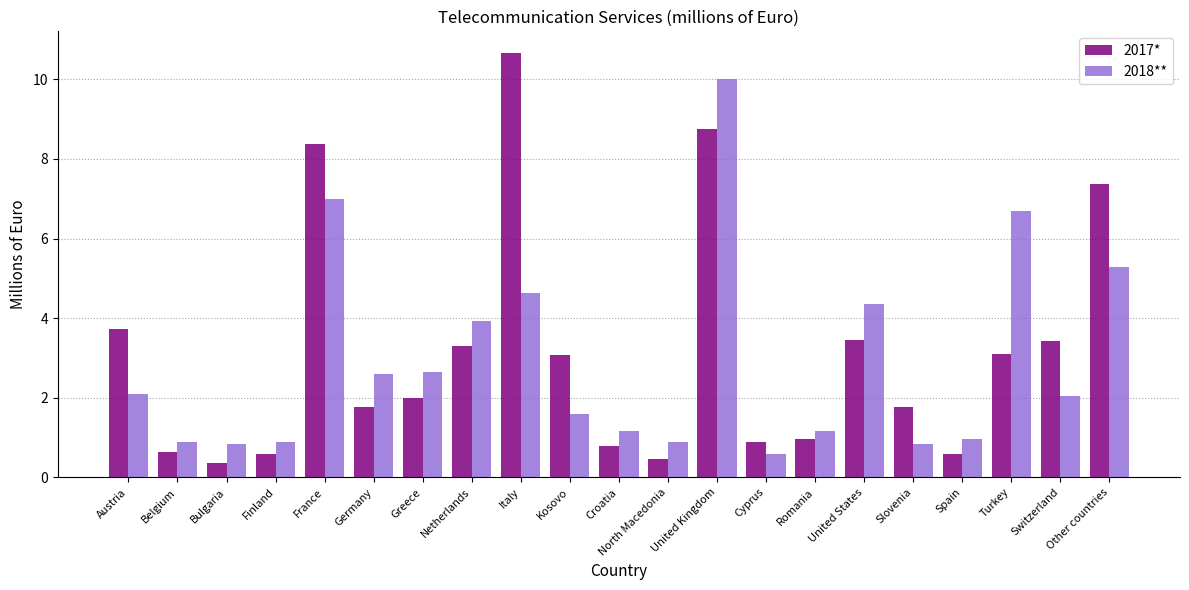

Is it true that 2018** equals 0.6 at Cyprus?

True